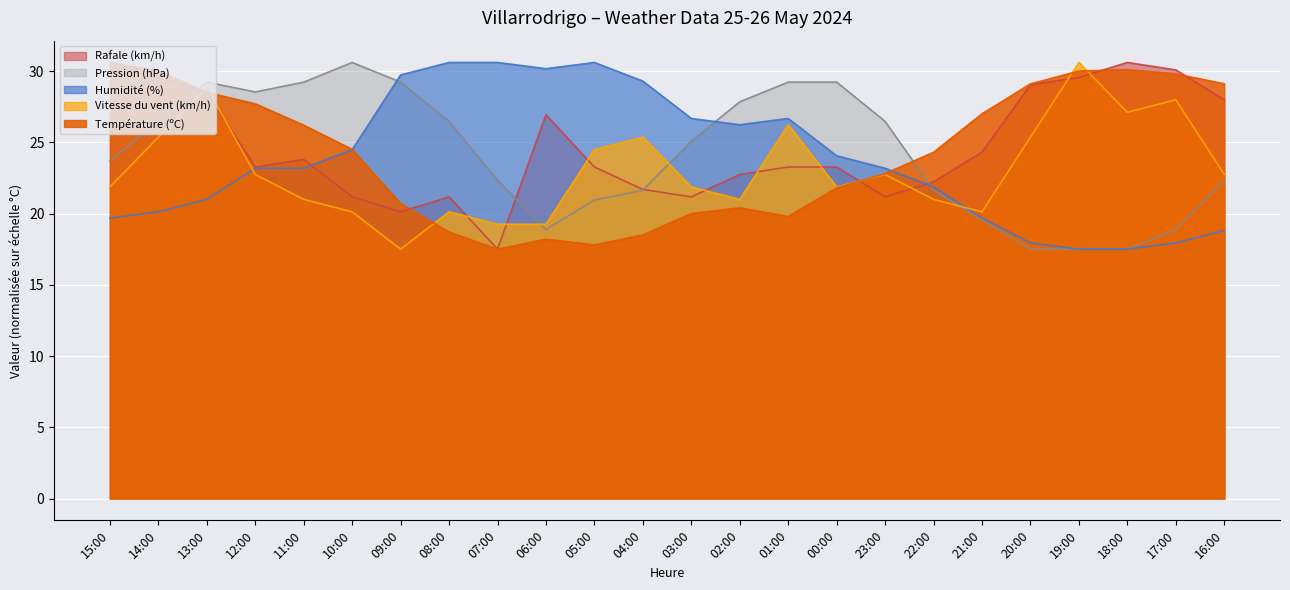

What is the total value across all series at 01:00?

125.2